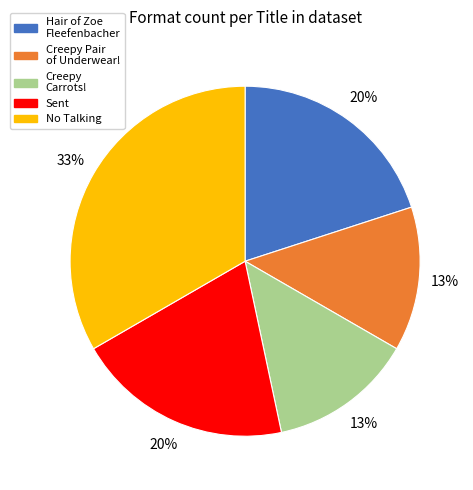

To the nearest percent, what is the difference between the largest and smallest slice percentages?

20%